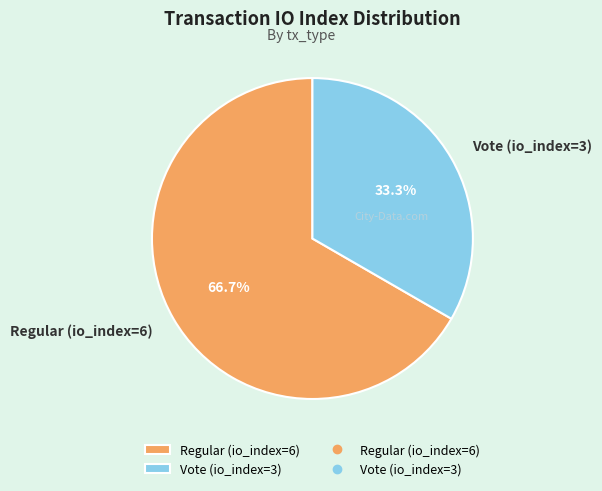

To the nearest percent, what is the combined percentage of Regular (io_index=6) and Vote (io_index=3)?

100%